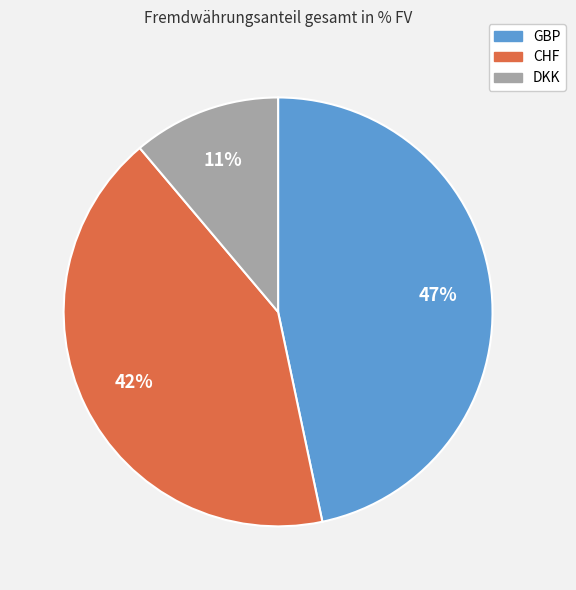

Between CHF and GBP, which is larger?

GBP